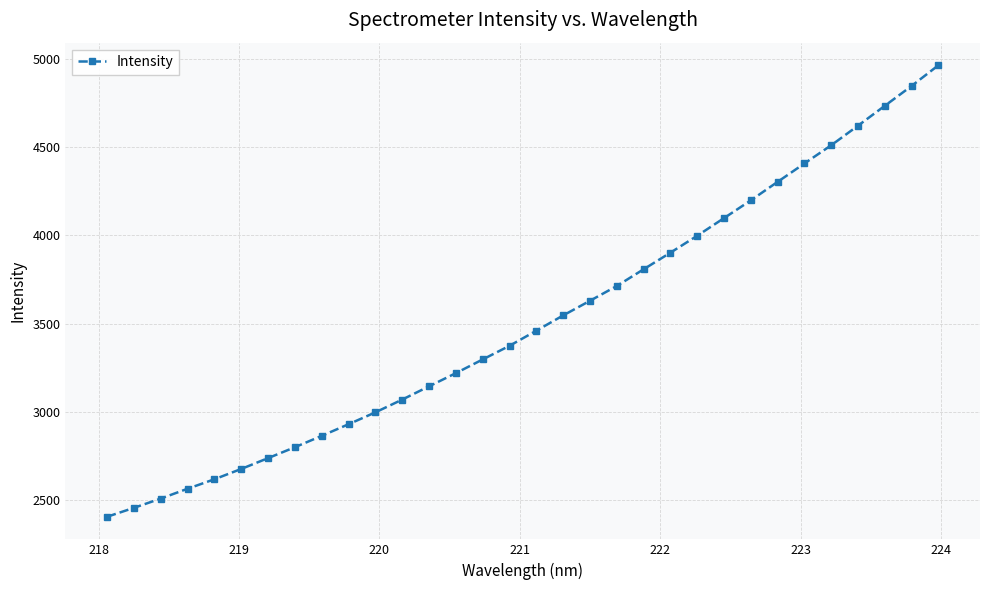

What is the greatest value displayed?

4963.8